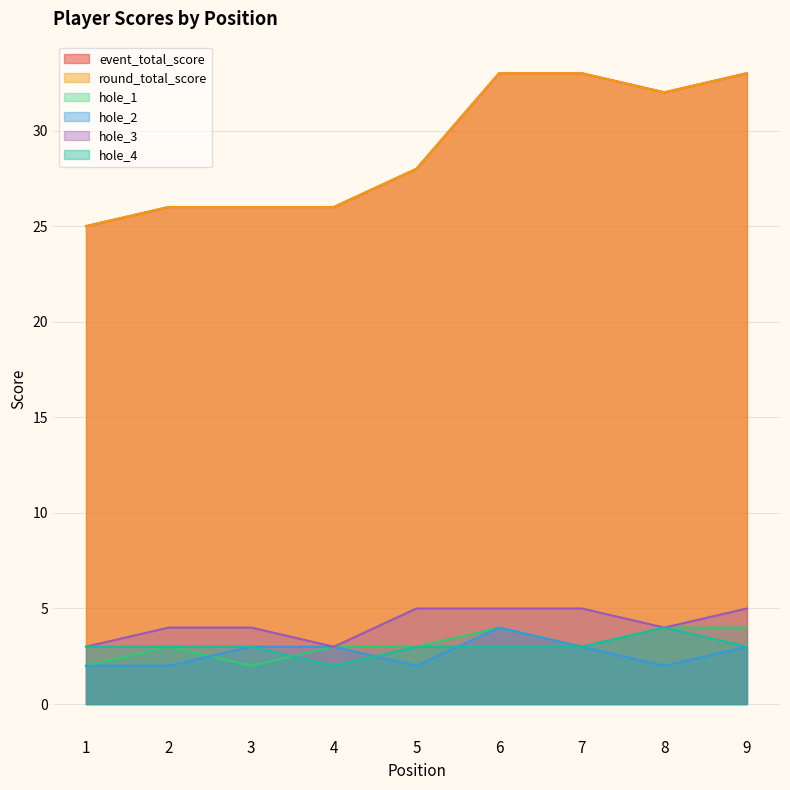

Reading right to left, extract all data points from this chart.

event_total_score: 33	32	33	33	28	26	26	26	25
round_total_score: 33	32	33	33	28	26	26	26	25
hole_1: 4	4	3	4	3	3	2	3	2
hole_2: 3	2	3	4	2	3	3	2	2
hole_3: 5	4	5	5	5	3	4	4	3
hole_4: 3	4	3	3	3	2	3	3	3